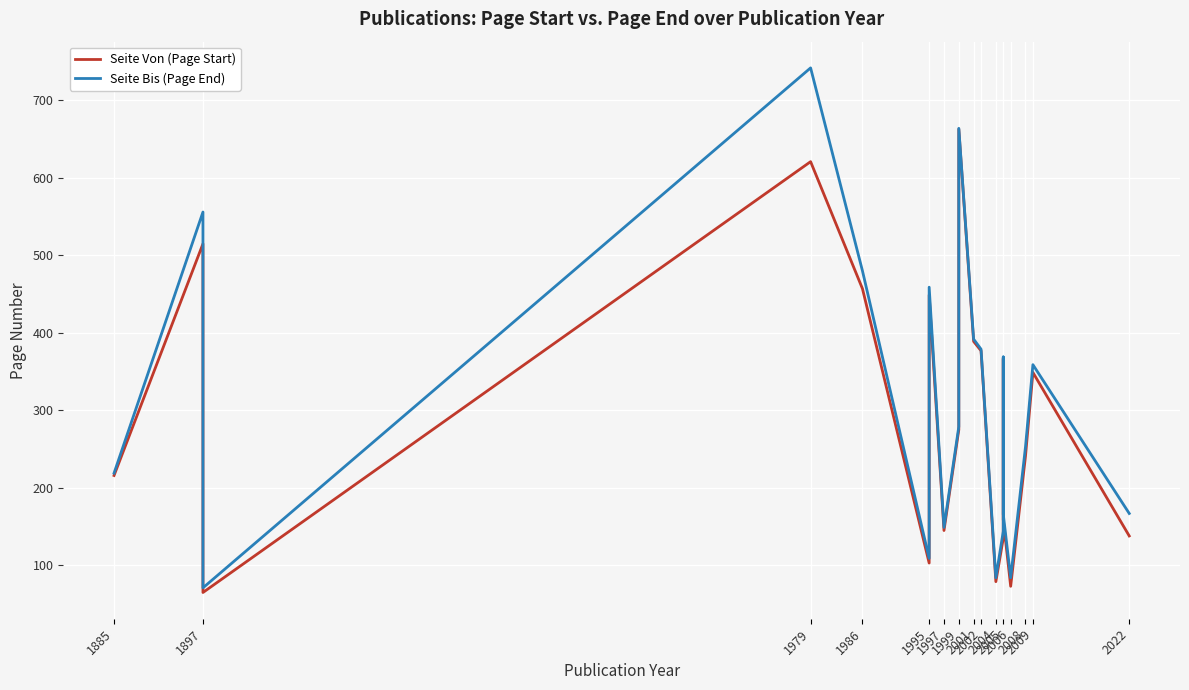

Which series changed the most between 1885 and 1999?

Seite Von (Page Start)